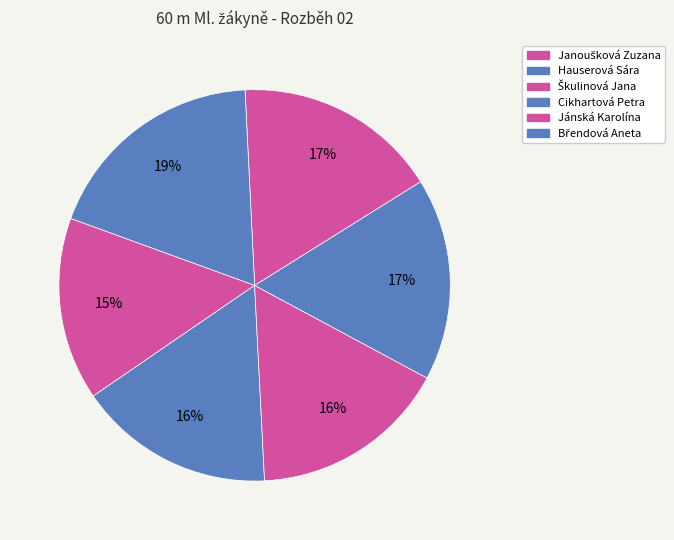

Count the number of slices in the pie.

6